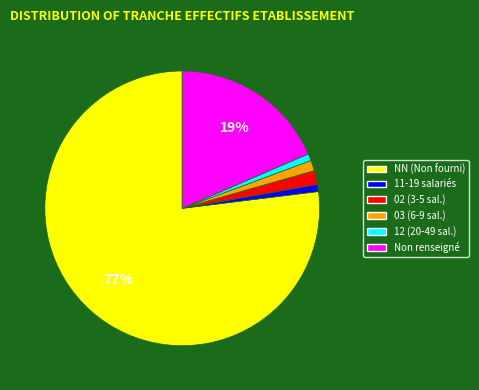

Does any single category account for the majority?

Yes